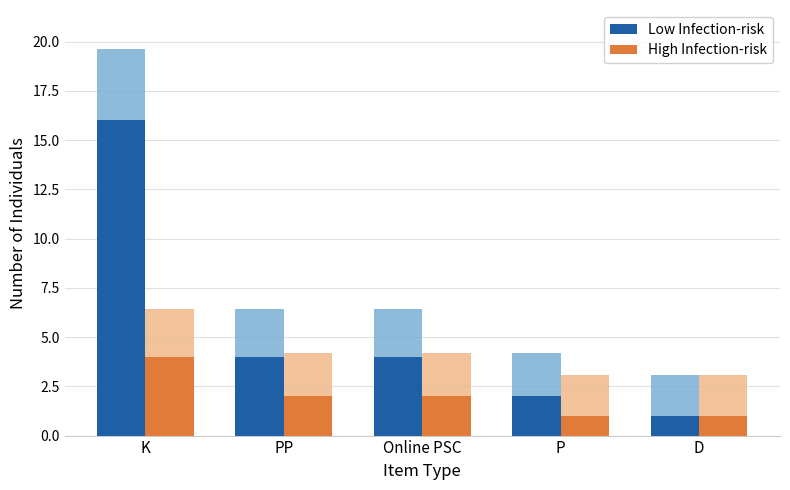

Rank the series by their maximum value, from highest to lowest.

Low Infection-risk, High Infection-risk